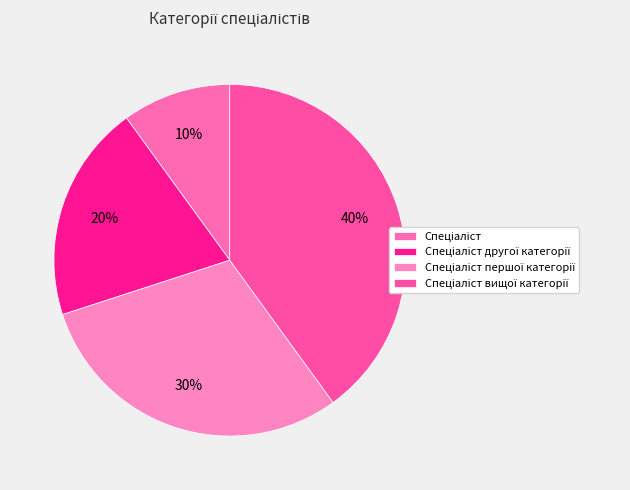

Which slice is the largest?

Спеціаліст вищої категорії